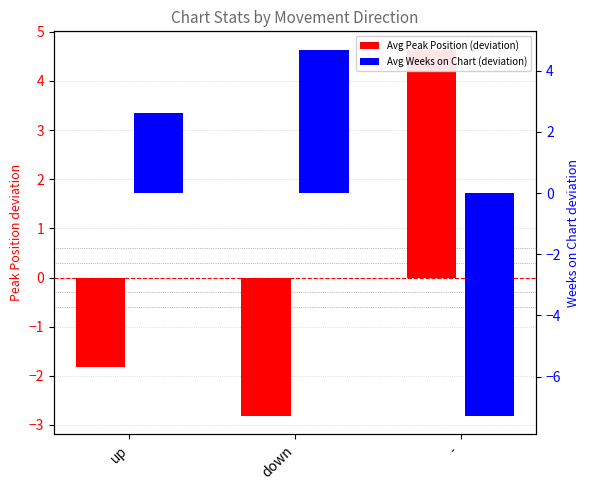

What is the approximate value of Avg Peak Position (deviation) at -?

4.6